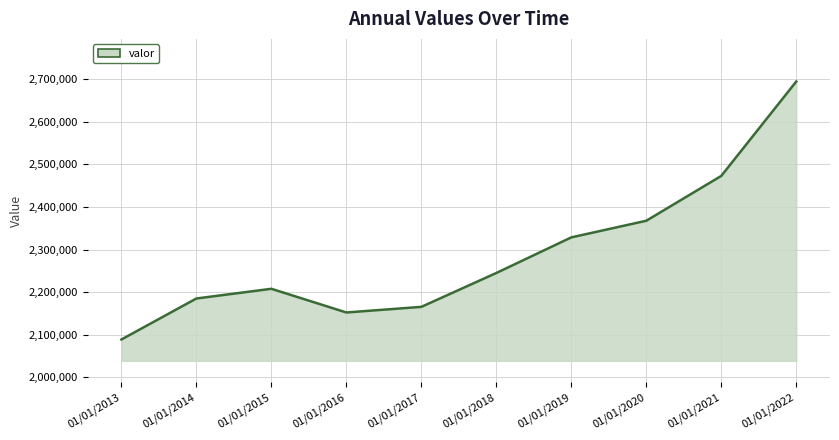

Is it true that the value at 01/01/2022 is 4311868?

False